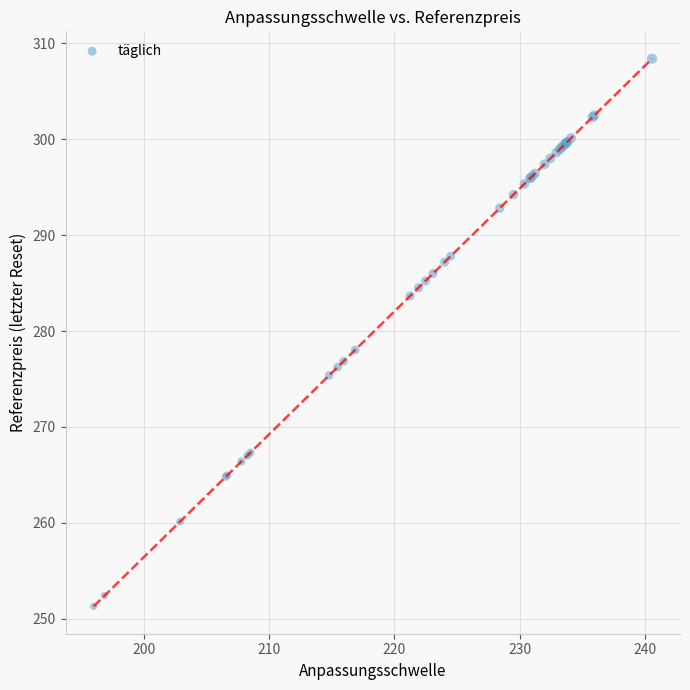

What Y value in the scatter plot is closest to 279?

278.0